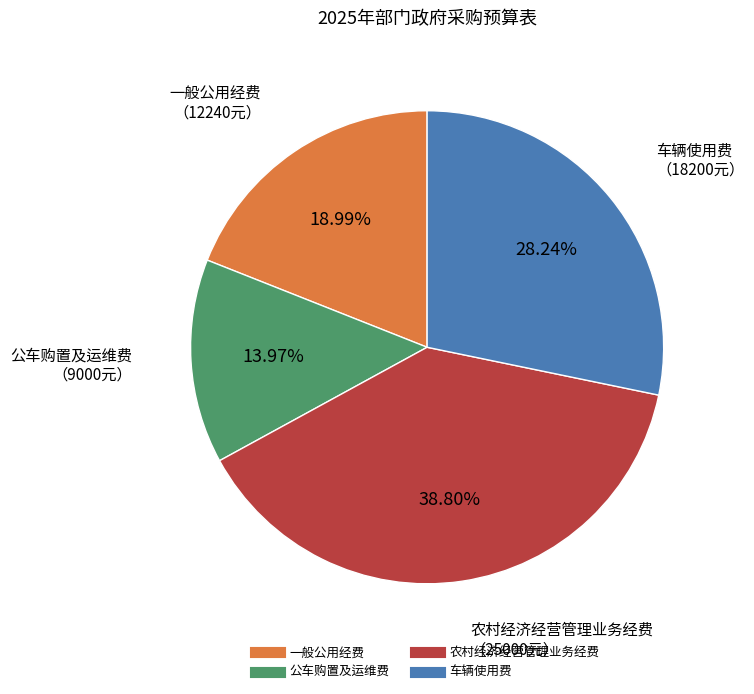

Rank the categories by value from highest to lowest.

农村经济经营管理业务经费, 车辆使用费, 一般公用经费, 公车购置及运维费